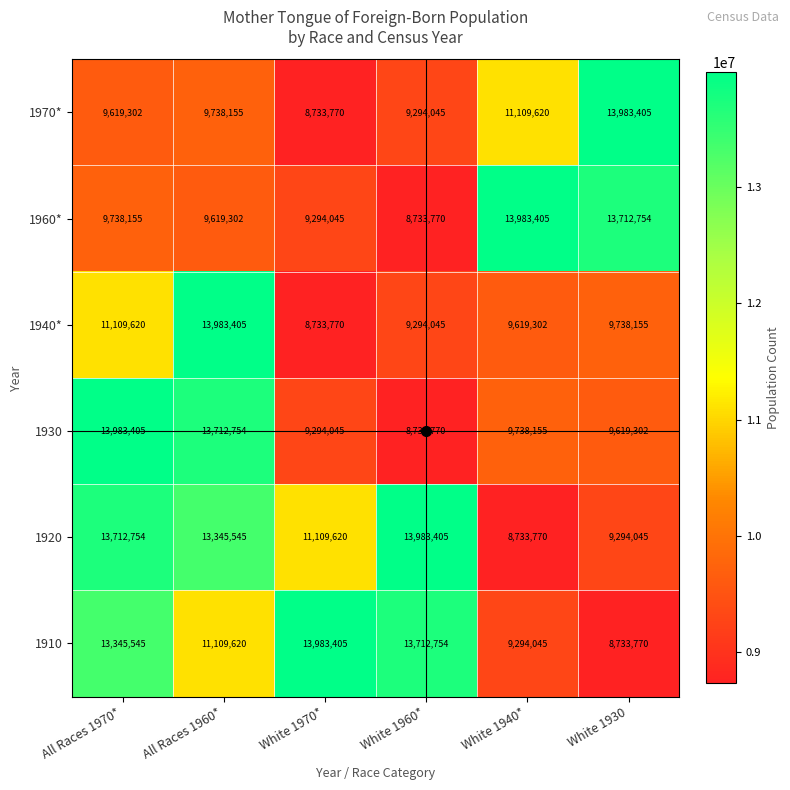

What is the maximum value shown in the chart?

13983405